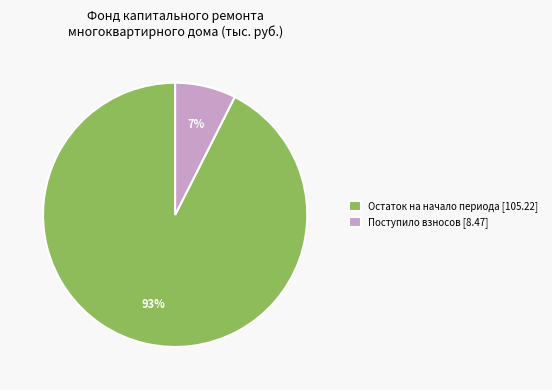

What is the majority slice?

Остаток на начало периода [105.22]